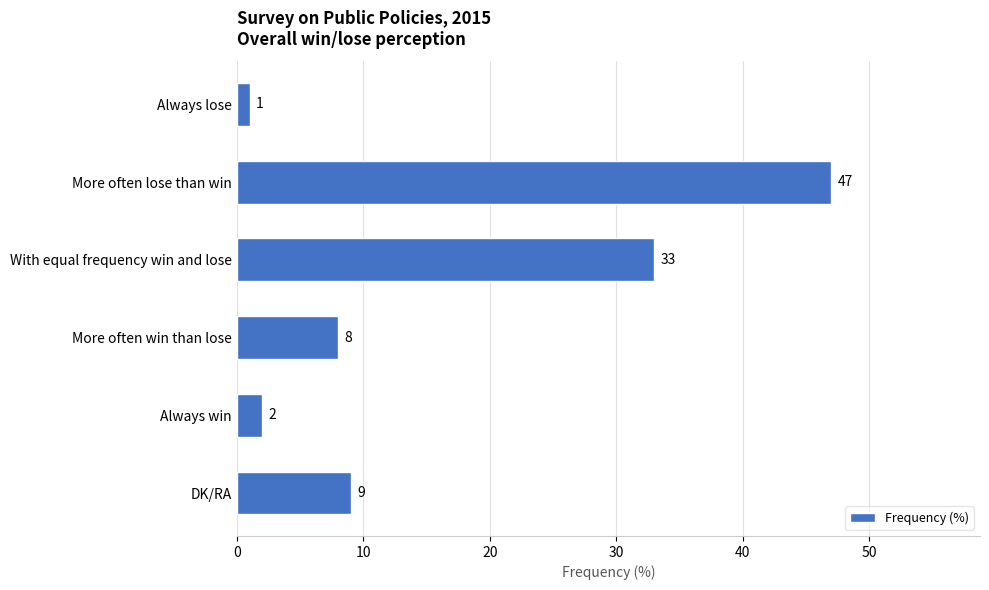

What is the change in value from More often lose than win to More often win than lose?

-39